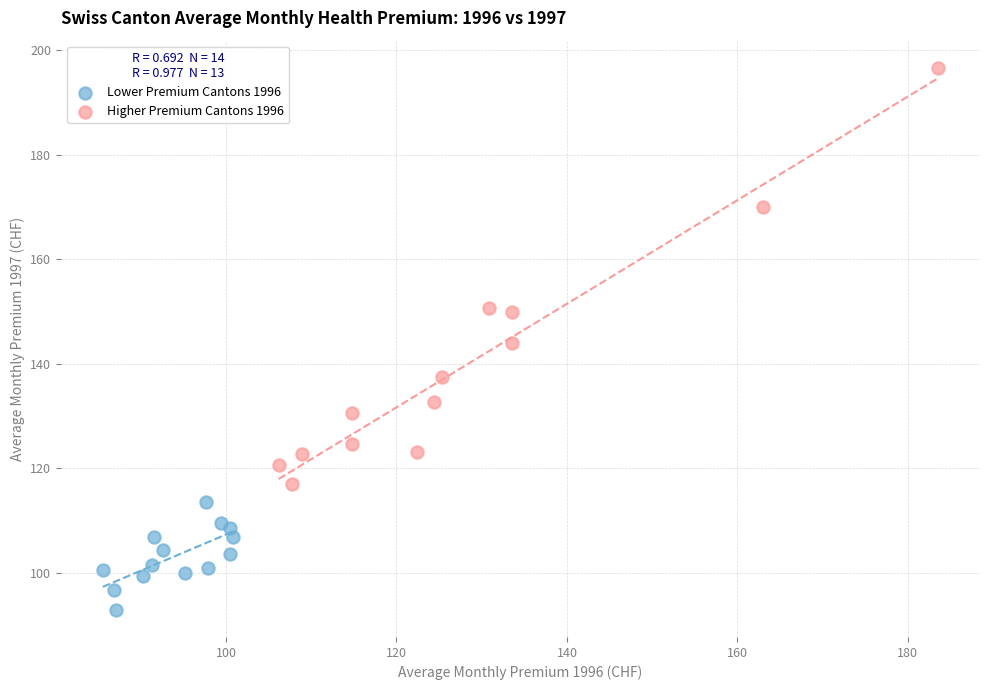

Which series reaches the minimum Y coordinate?

Lower Premium Cantons 1996